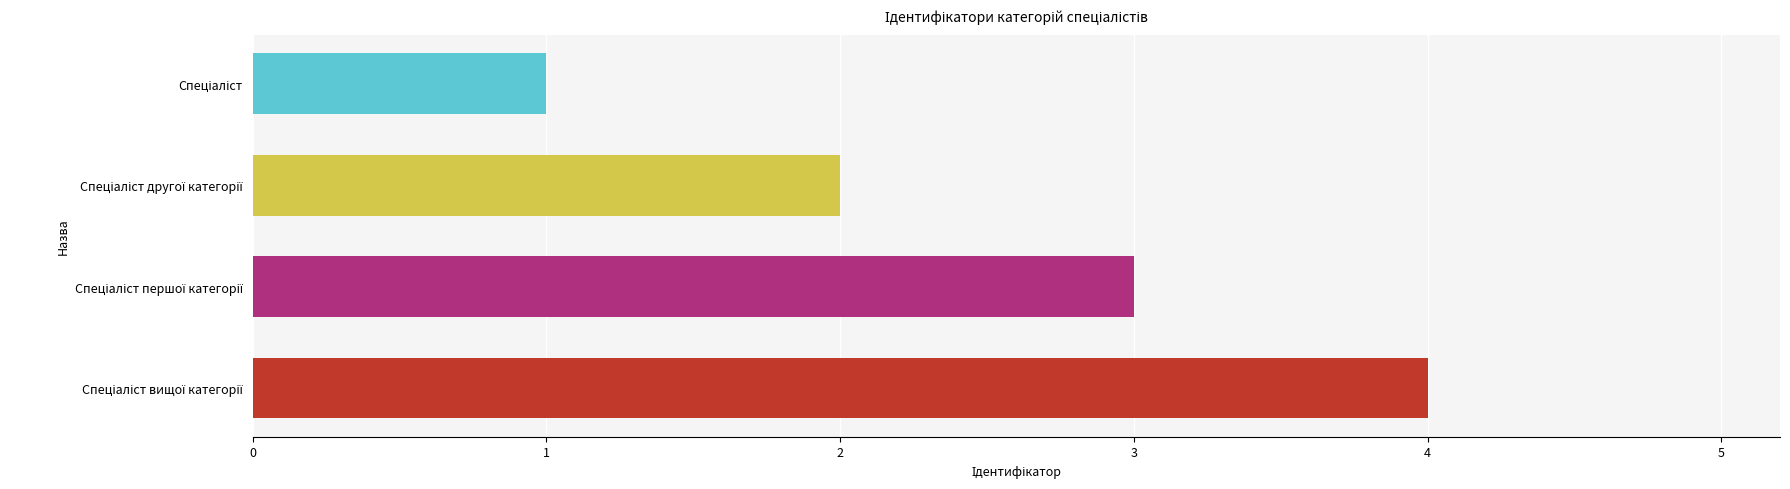

What is the greatest value displayed?

4